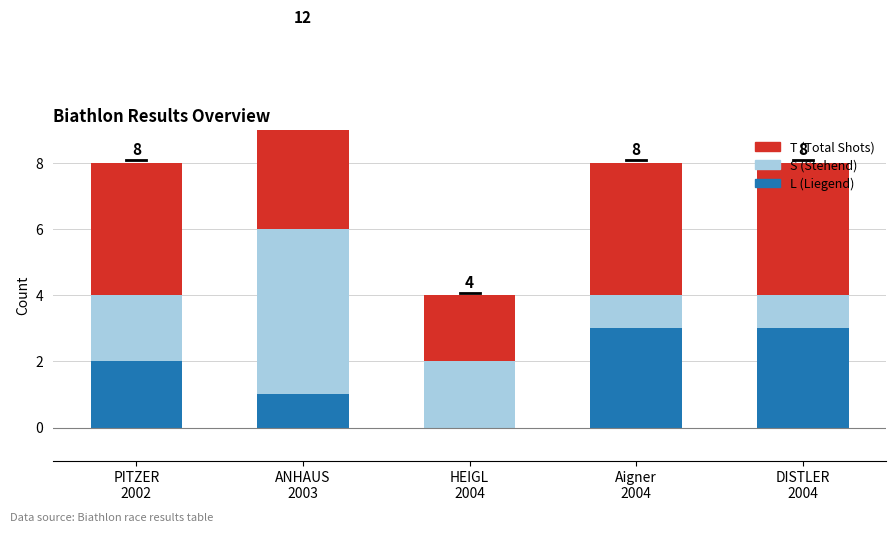

Is the value of T (Total Shots) at PITZER
2002 greater than the value of S (Stehend) at PITZER
2002?

Yes